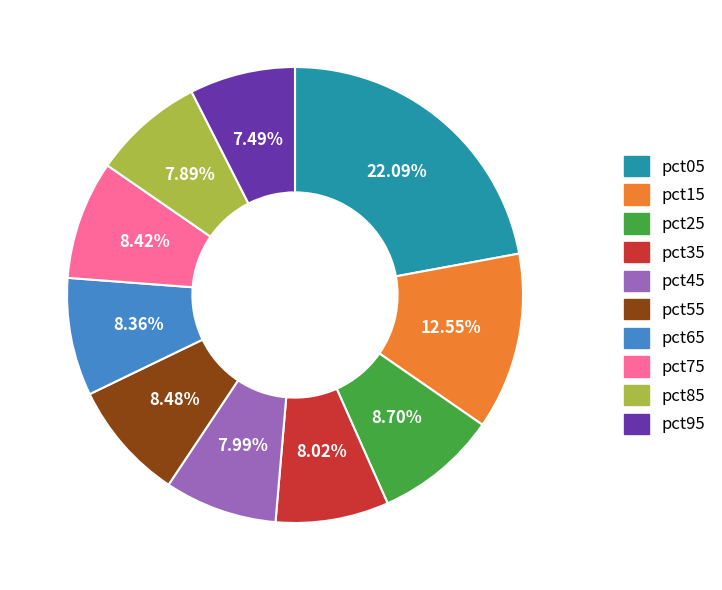

To the nearest percent, what is the difference between the pct05 and pct95 slice percentages?

15%